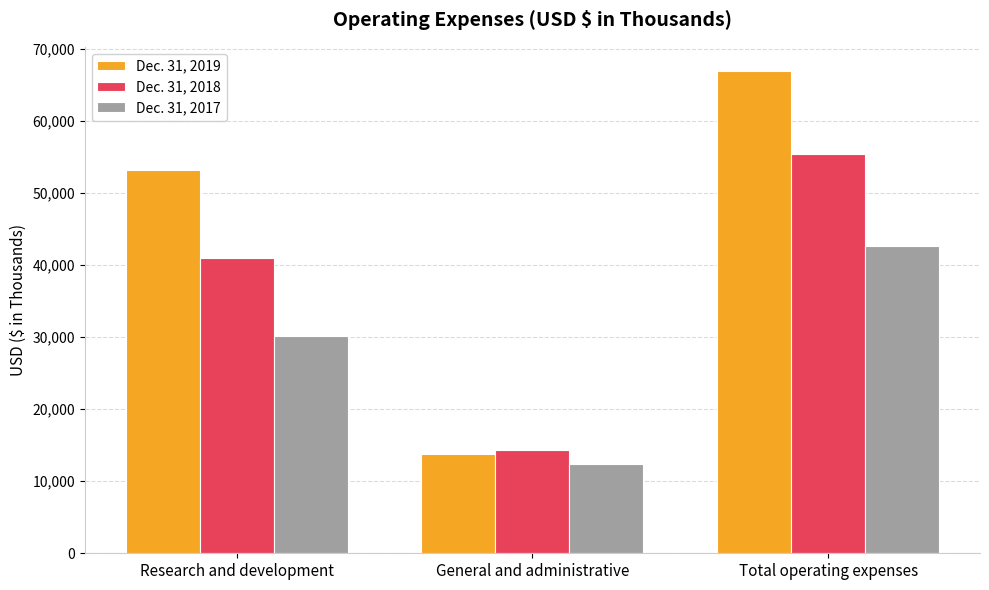

How many groups of bars are there?

3